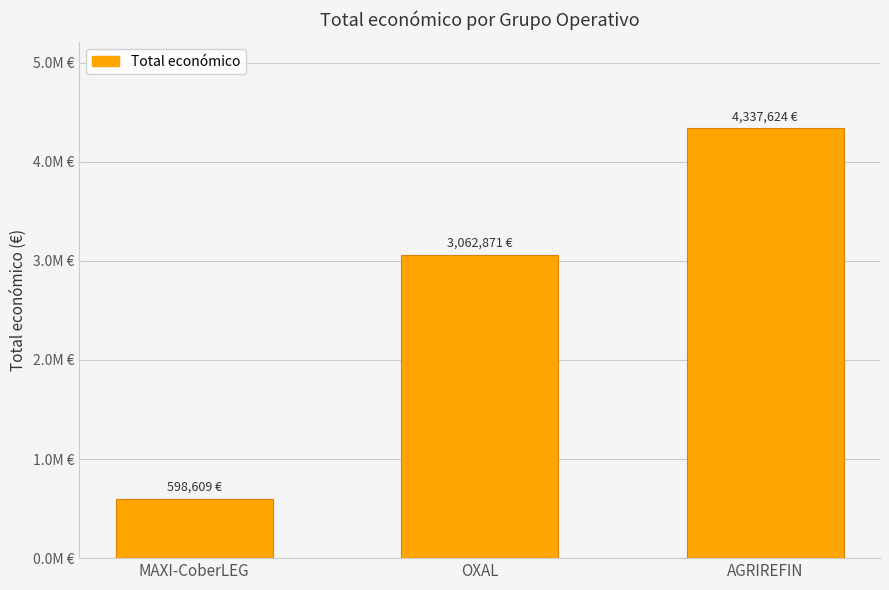

Are the bars horizontal?

No